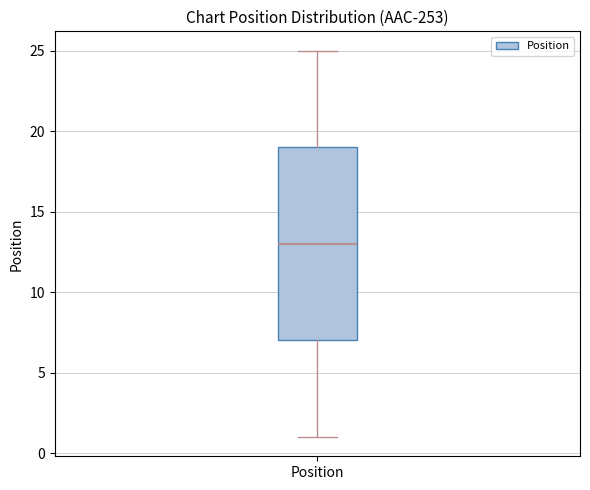

Read this box plot against the y-axis: the position of the median line, the range covered by the box, and the ends of both whiskers. The values are not printed on the chart, so give them approximately, as read against the axis.

median 13, box 7 to 19, whiskers 1 to 25